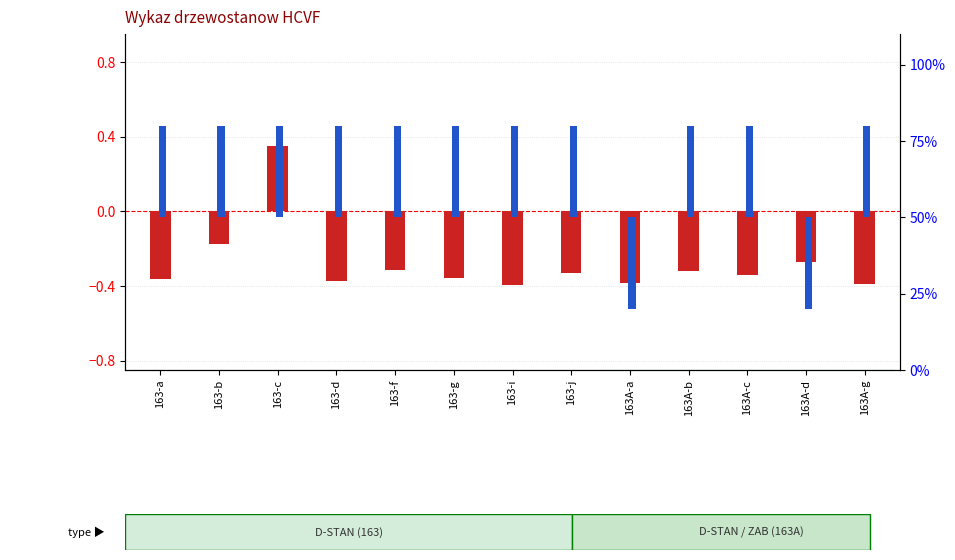

Where does the data first go above 0?

163-c